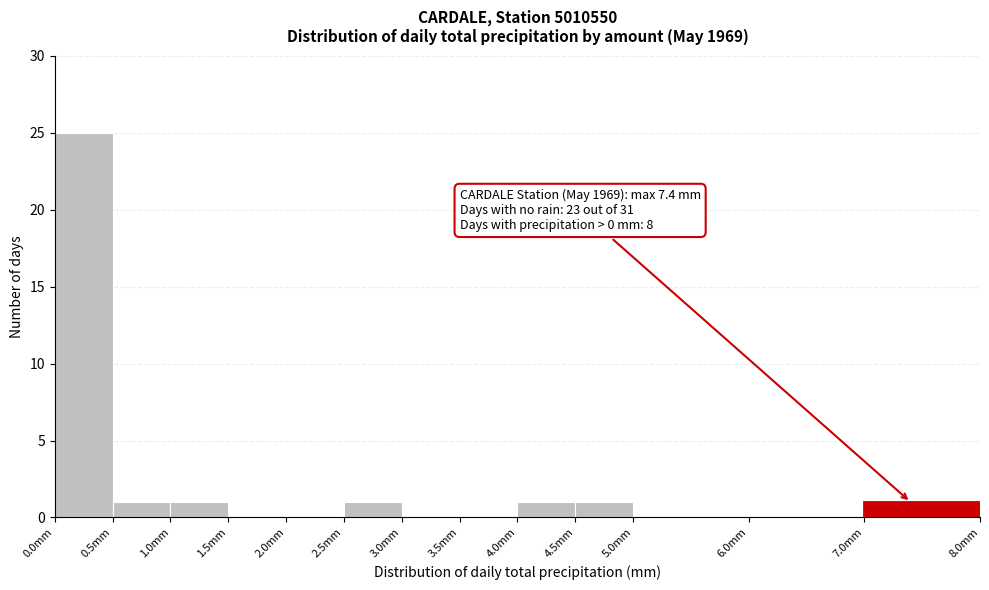

Which range on the x-axis has the tallest bar?

0.0 to 0.5